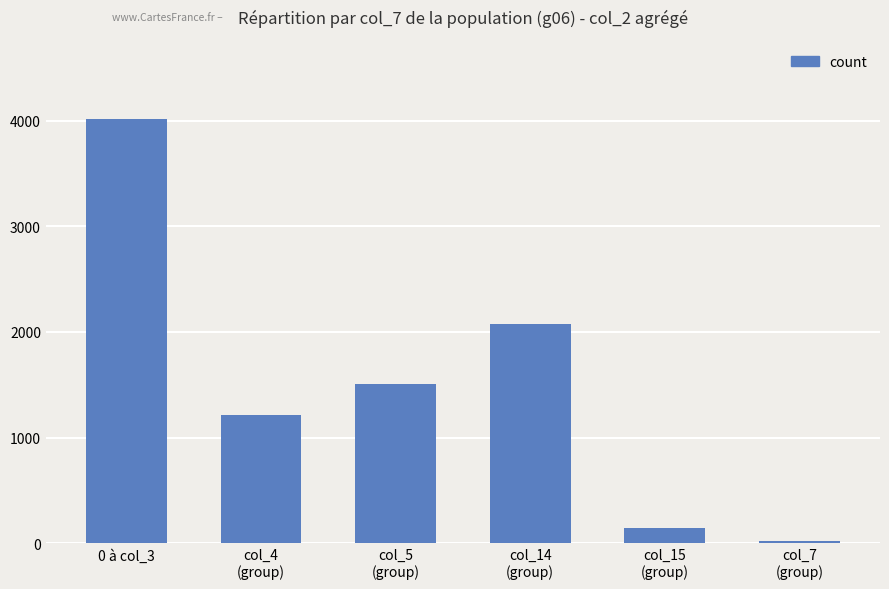

Which category has the lowest value across all series?

col_7
(group)